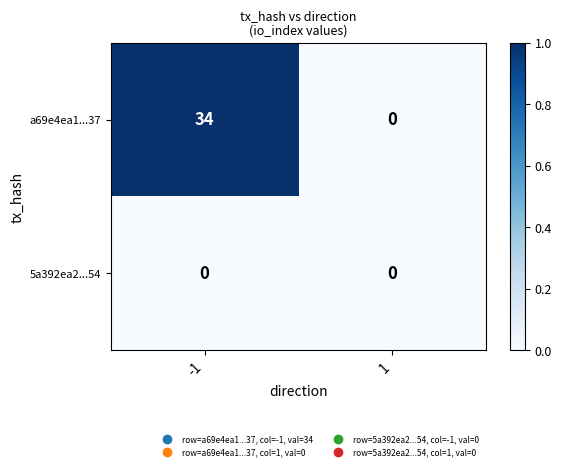

What is the total value across all series at -1?

34